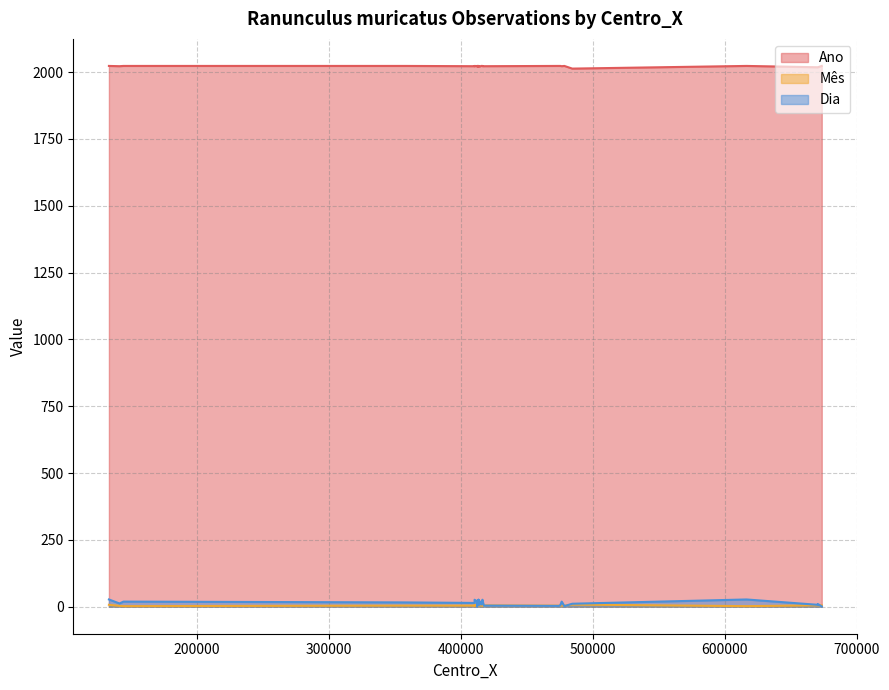

What is the difference between the maximum and minimum values in the Ano series?

10